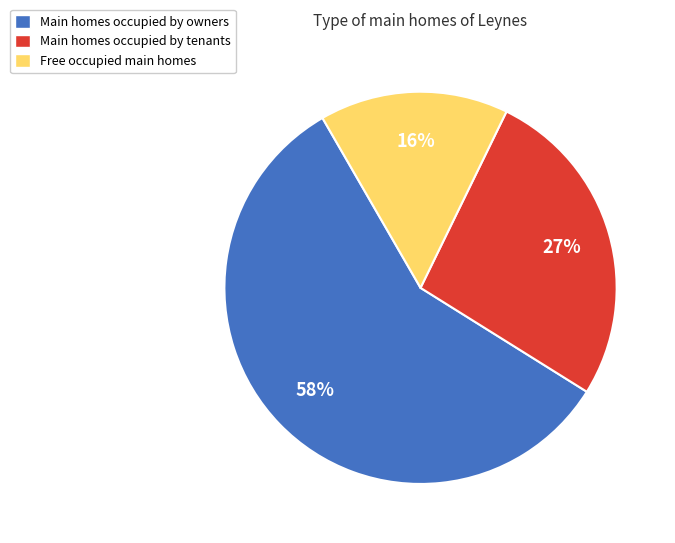

Is there any slice that represents more than half of the pie?

Yes